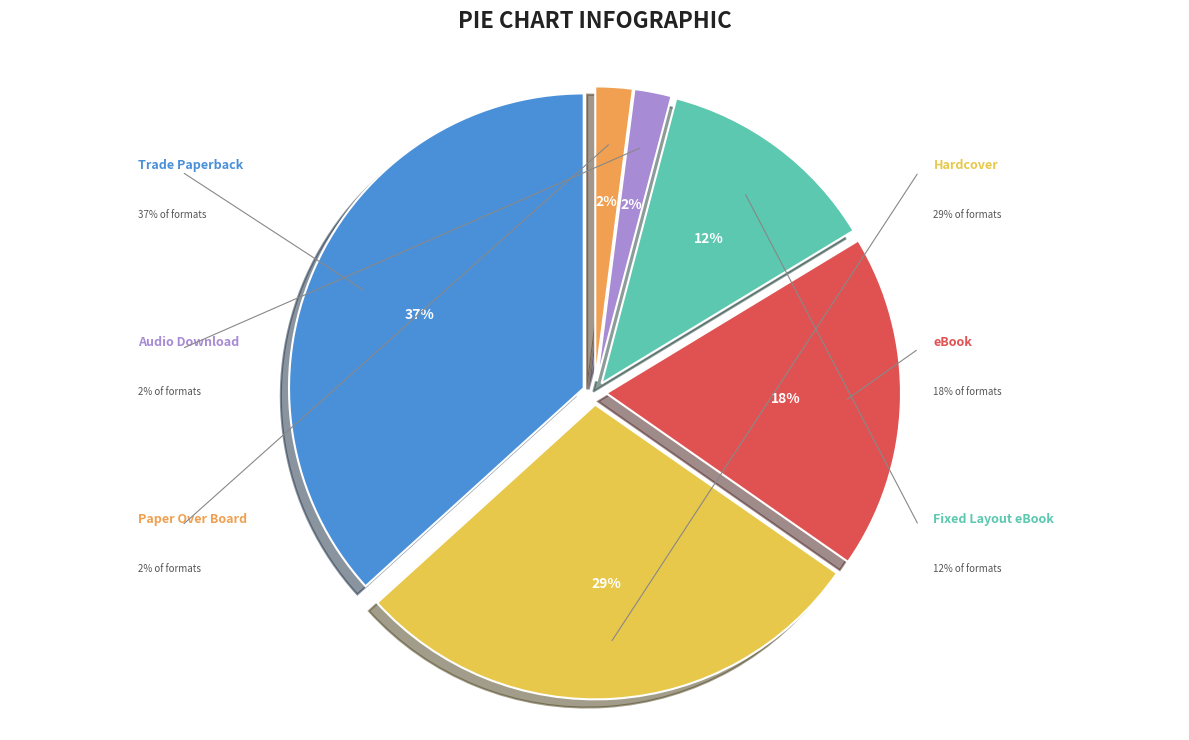

Which slice is the largest?

Trade Paperback